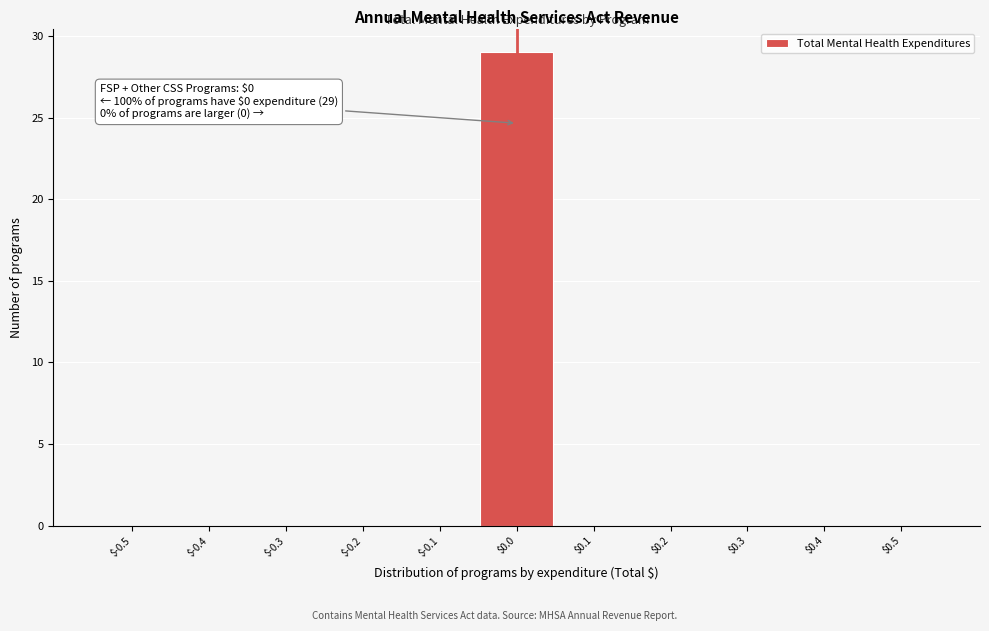

Is it true that the value at $0.3 is -11?

False